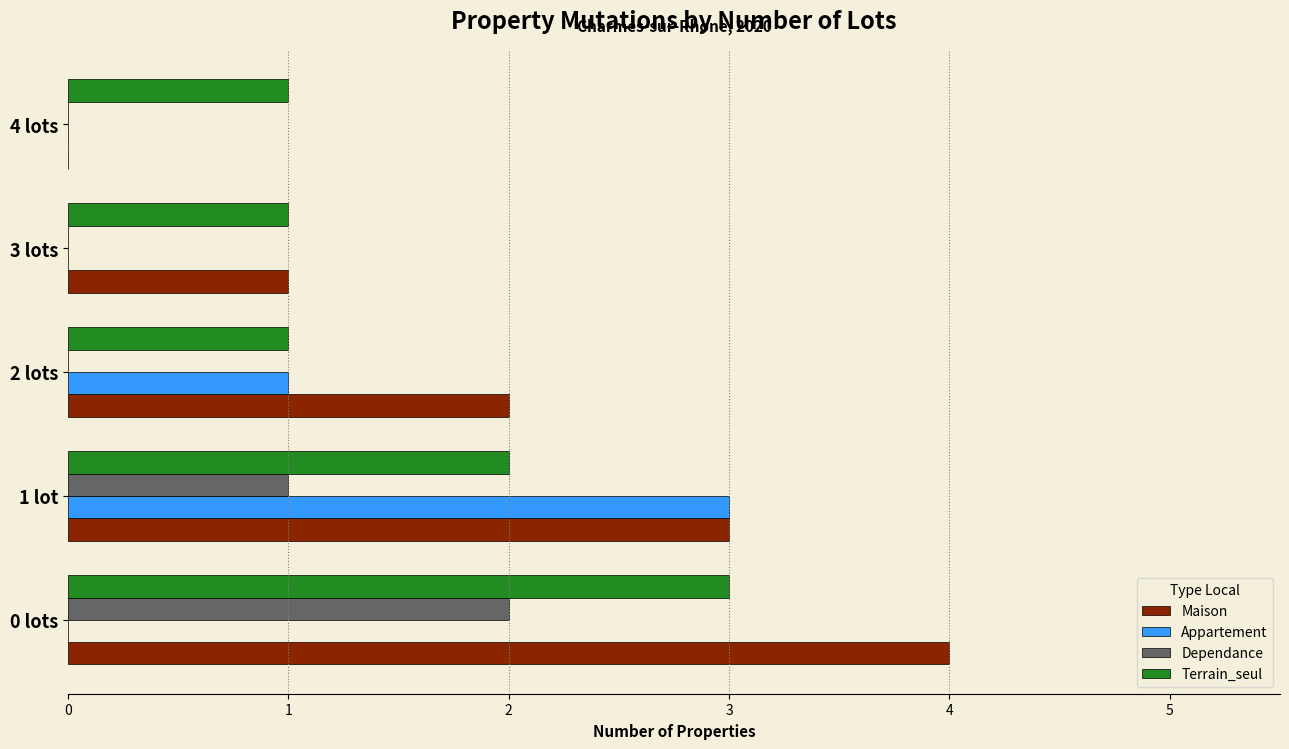

What is the sum of all Maison values?

10